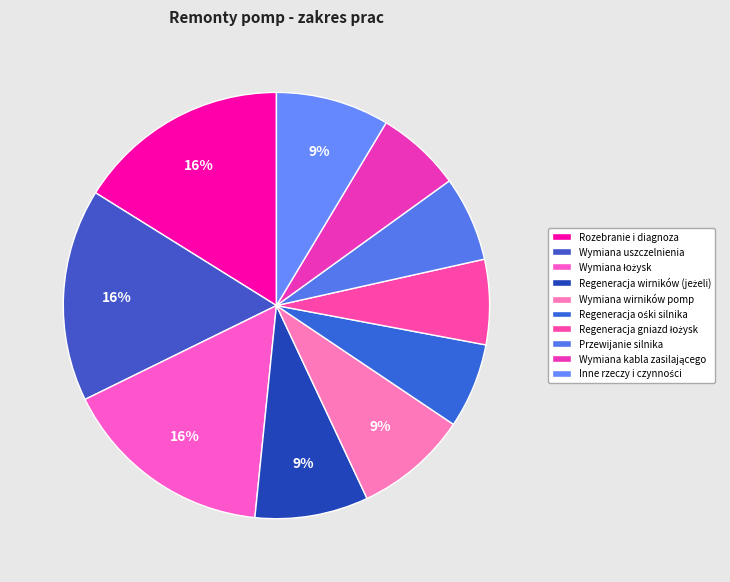

Combined, do Przewijanie silnika and Regeneracja gniazd łożysk account for over 50%?

No